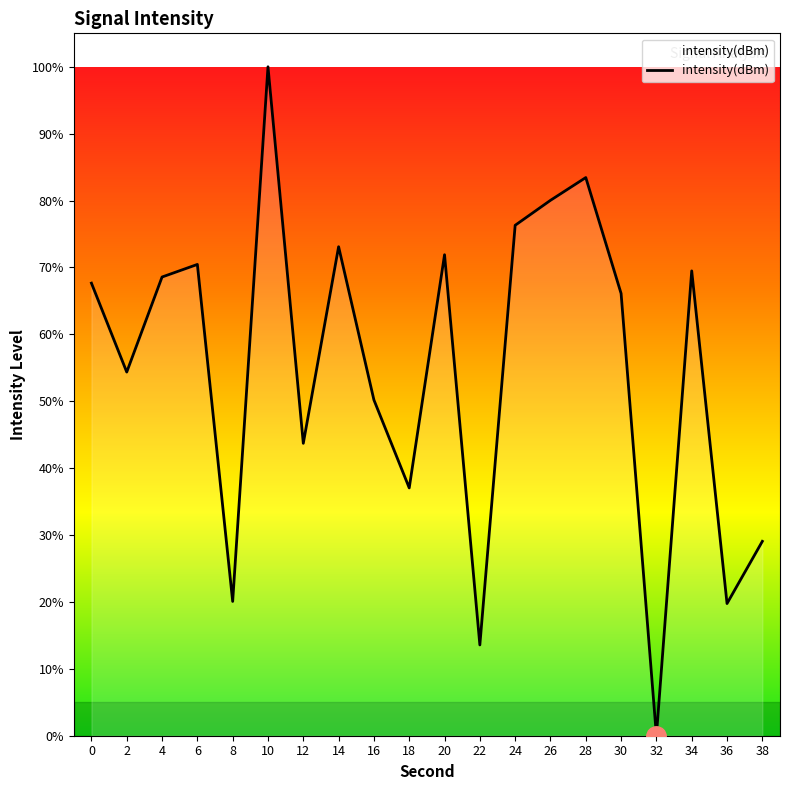

What is the change in value from 2 to 34?

+15.1